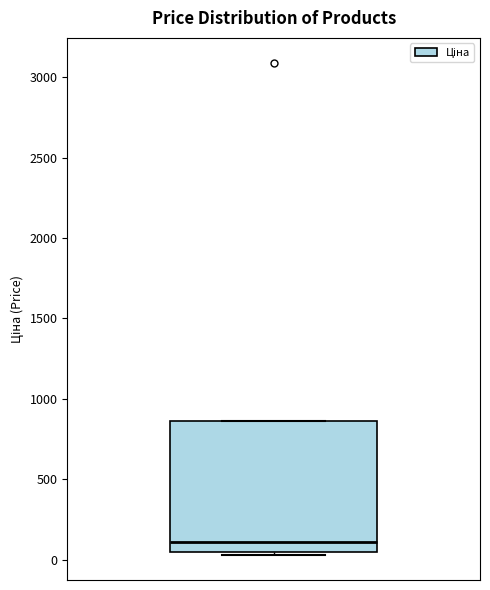

Read this box plot against the y-axis: the position of the median line, the range covered by the box, and the ends of both whiskers. The values are not printed on the chart, so give them approximately, as read against the axis.

median 100, box 50 to 850, whiskers 50 (just below the box's lower edge) to 850